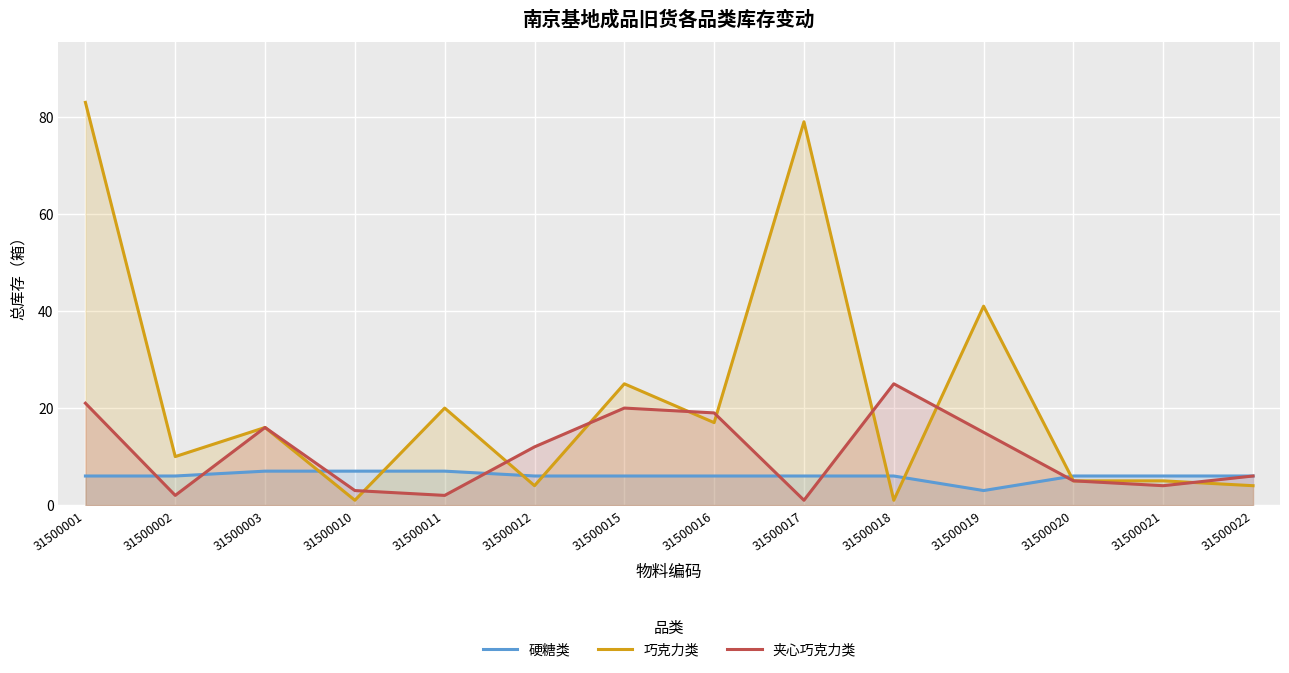

The value of 硬糖类 at 31500001 is 6. True or false?

True